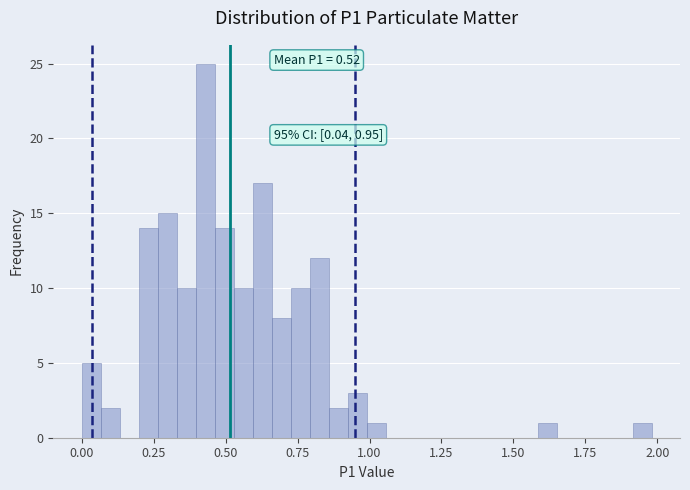

Read against the x-axis, roughly where is the centre of the tallest bar?

0.45